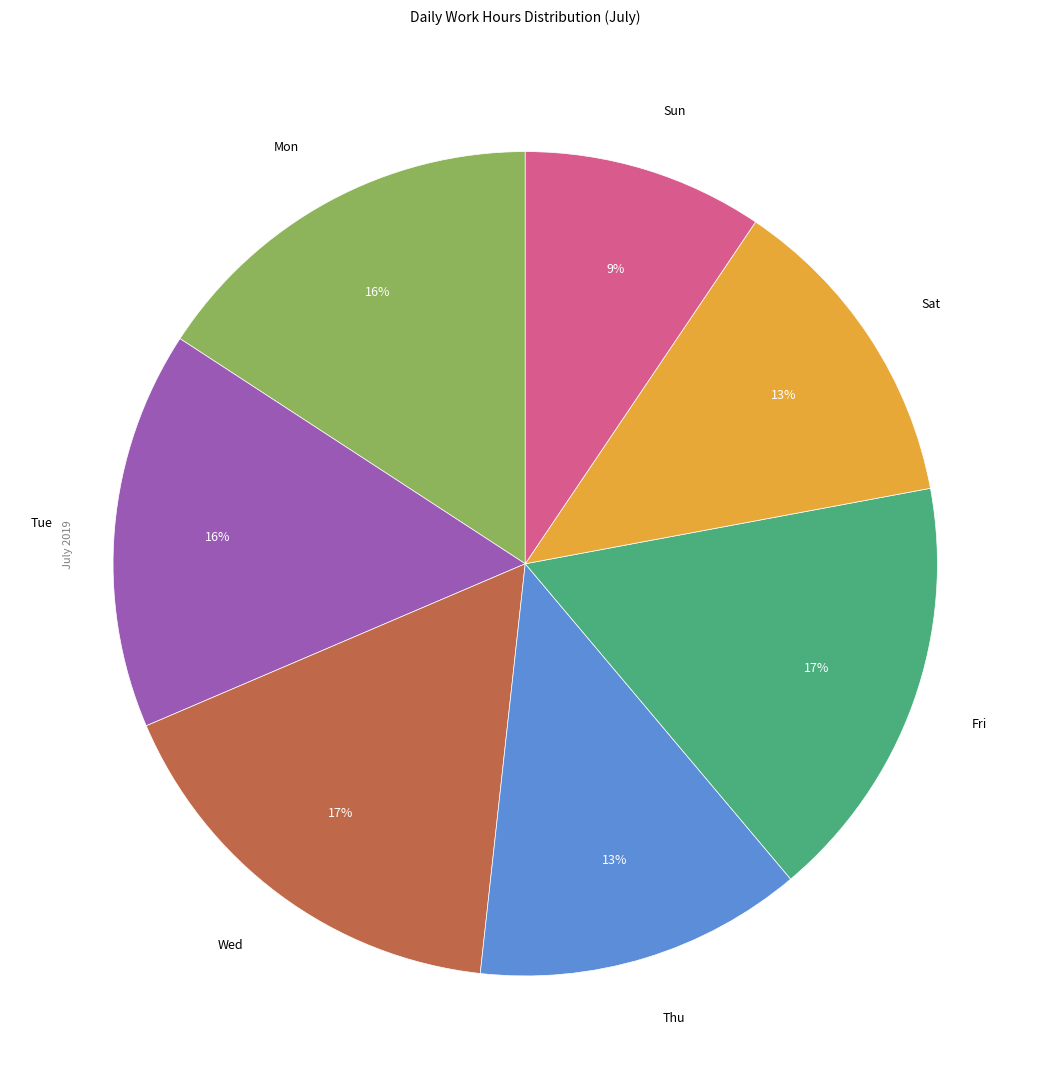

To the nearest percent, what is the average slice percentage?

14%